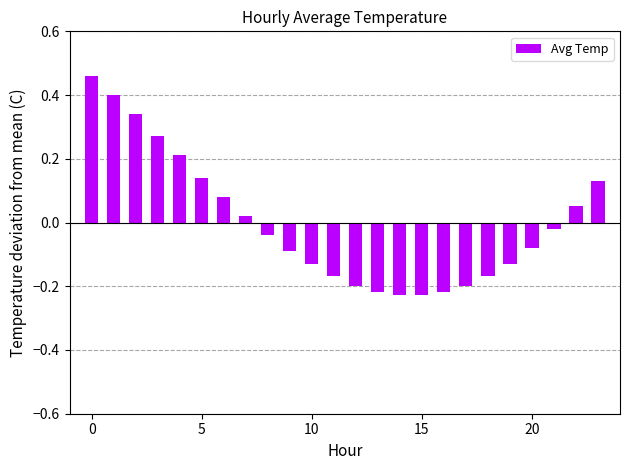

What is the difference between the second highest and second lowest values?

0.6